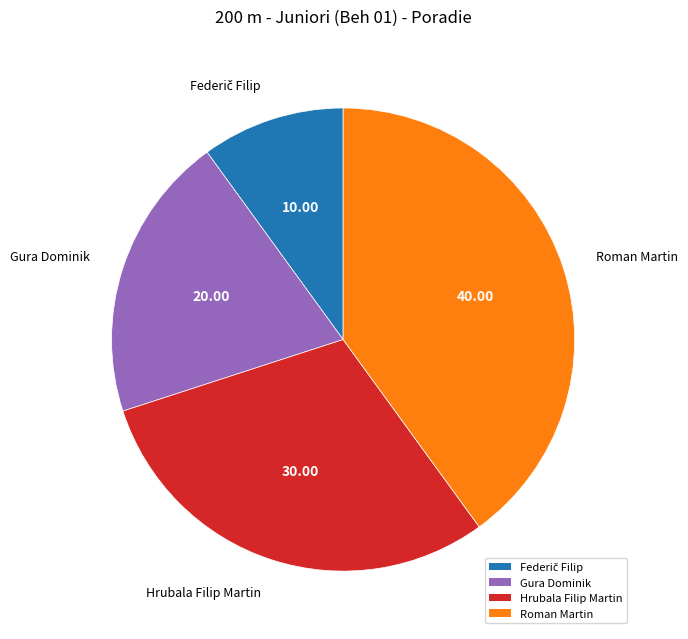

Combined, do Roman Martin and Hrubala Filip Martin account for over 50%?

Yes